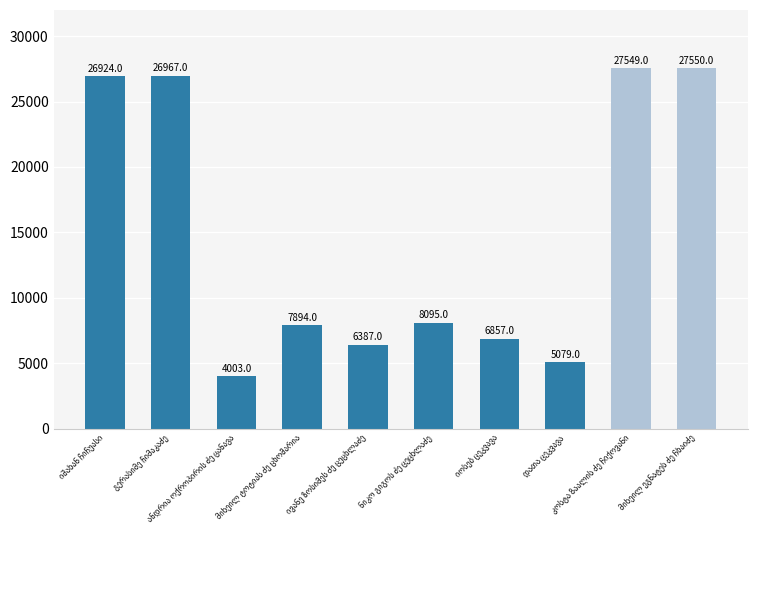

What is the value of the 1st bar from the left?

26924